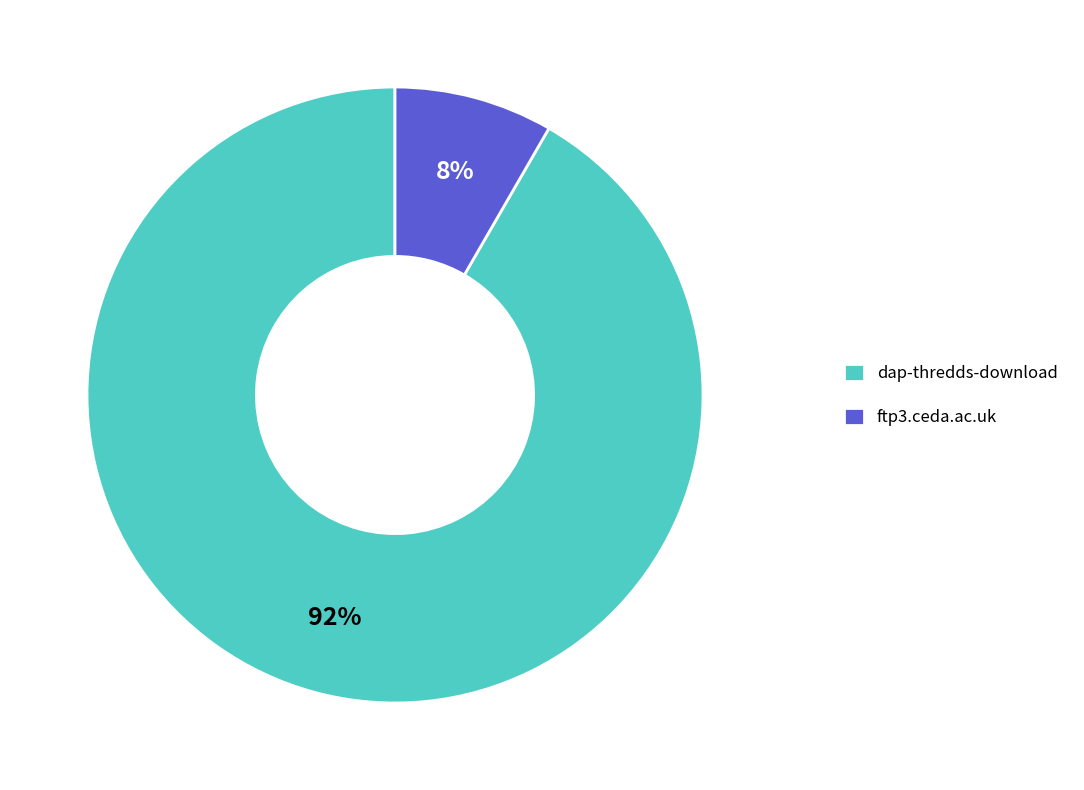

What is the ratio of the value at ftp3.ceda.ac.uk to the value at dap-thredds-download?

0.1